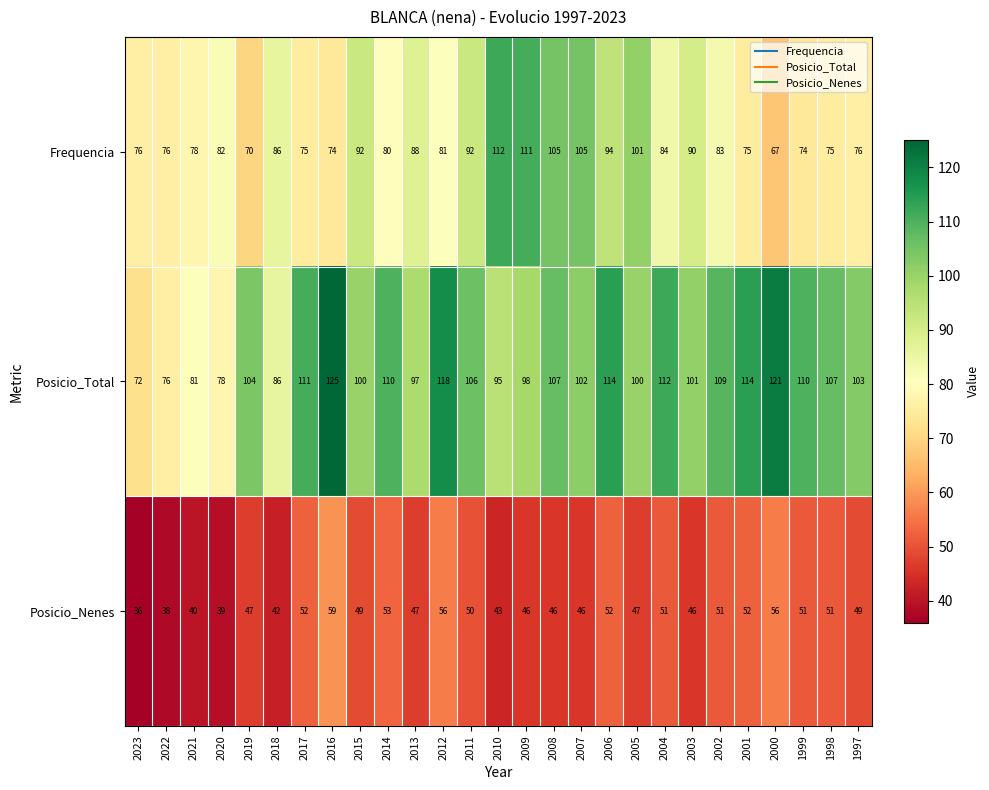

Which label corresponds to the smallest value in the chart?

2023